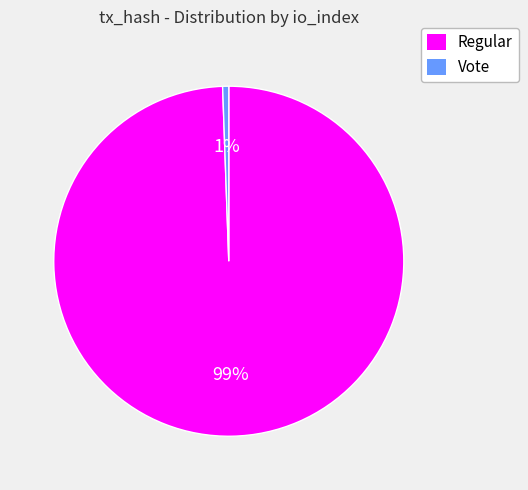

Which slice is the largest?

Regular